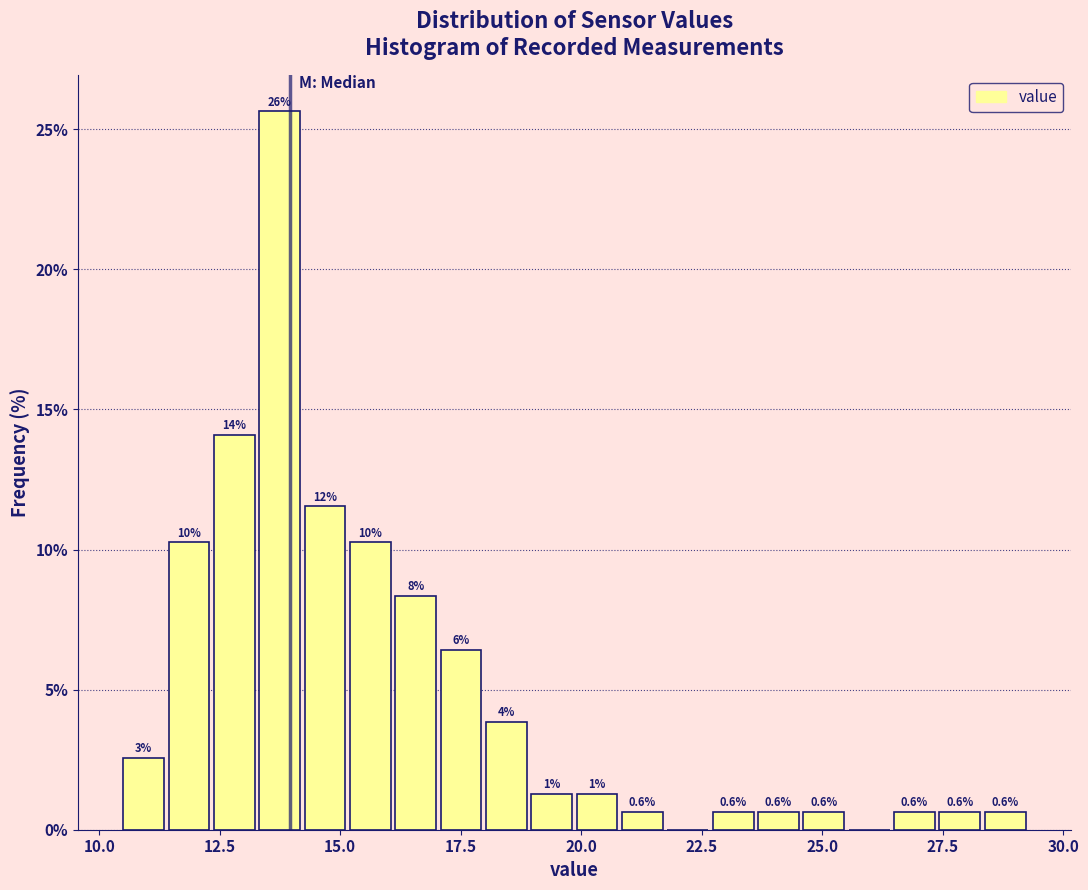

Around what value on the x-axis is the tallest bar? Give the approximate position of its centre, as read against the axis.

13.5